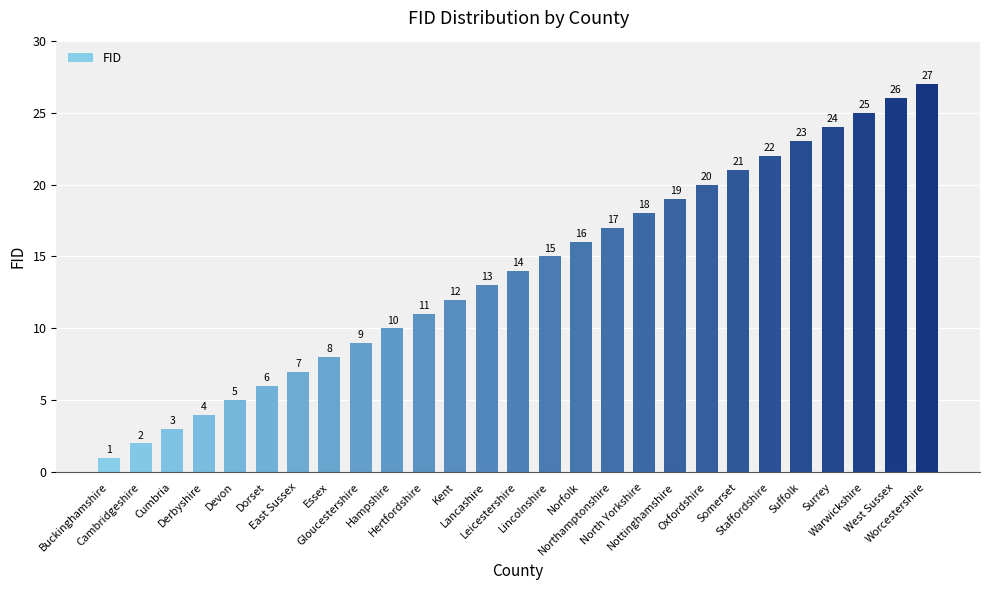

Does the chart contain any negative values?

No